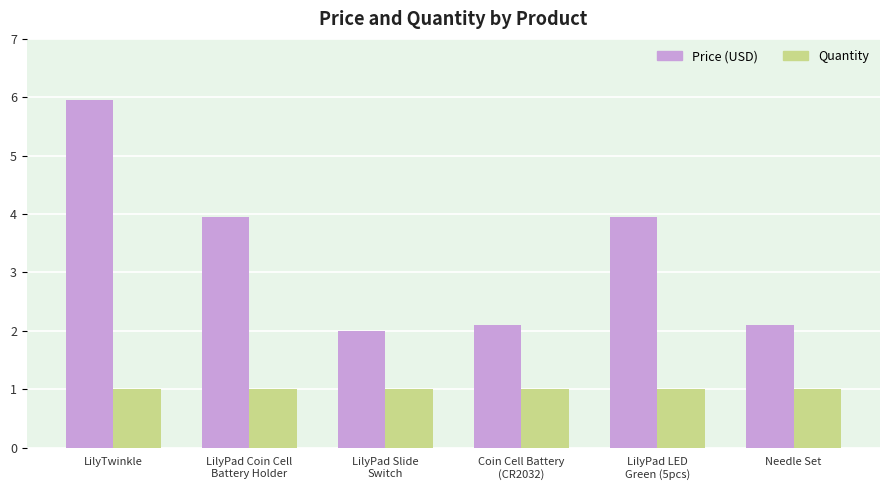

The Price (USD) series shows 2.1 at Needle Set. True or false?

True